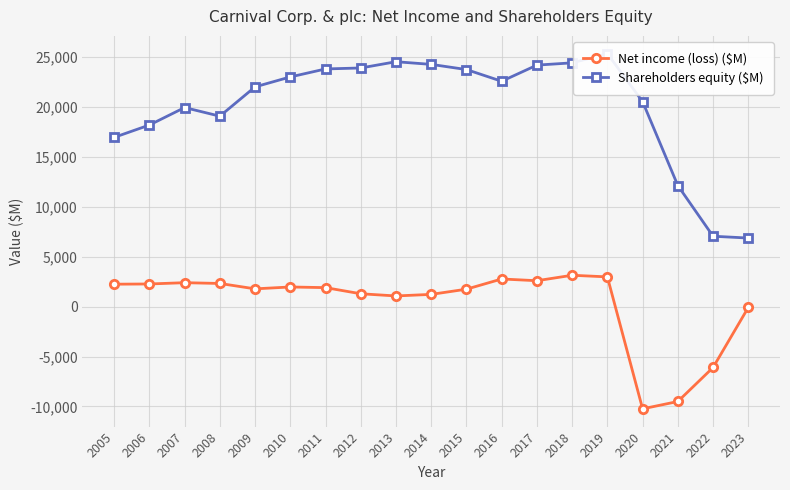

Rank the categories by Shareholders equity ($M) value from highest to lowest.

2019, 2013, 2018, 2014, 2017, 2012, 2011, 2015, 2010, 2016, 2009, 2020, 2007, 2008, 2006, 2005, 2021, 2022, 2023